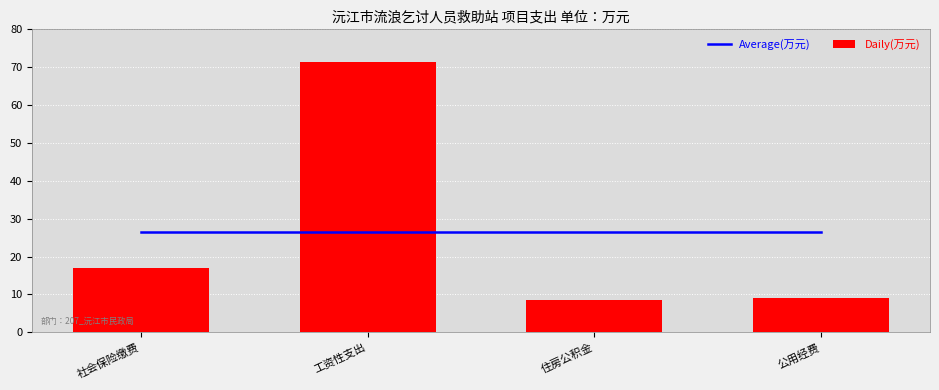

At which label does Daily(万元) reach its minimum?

住房公积金